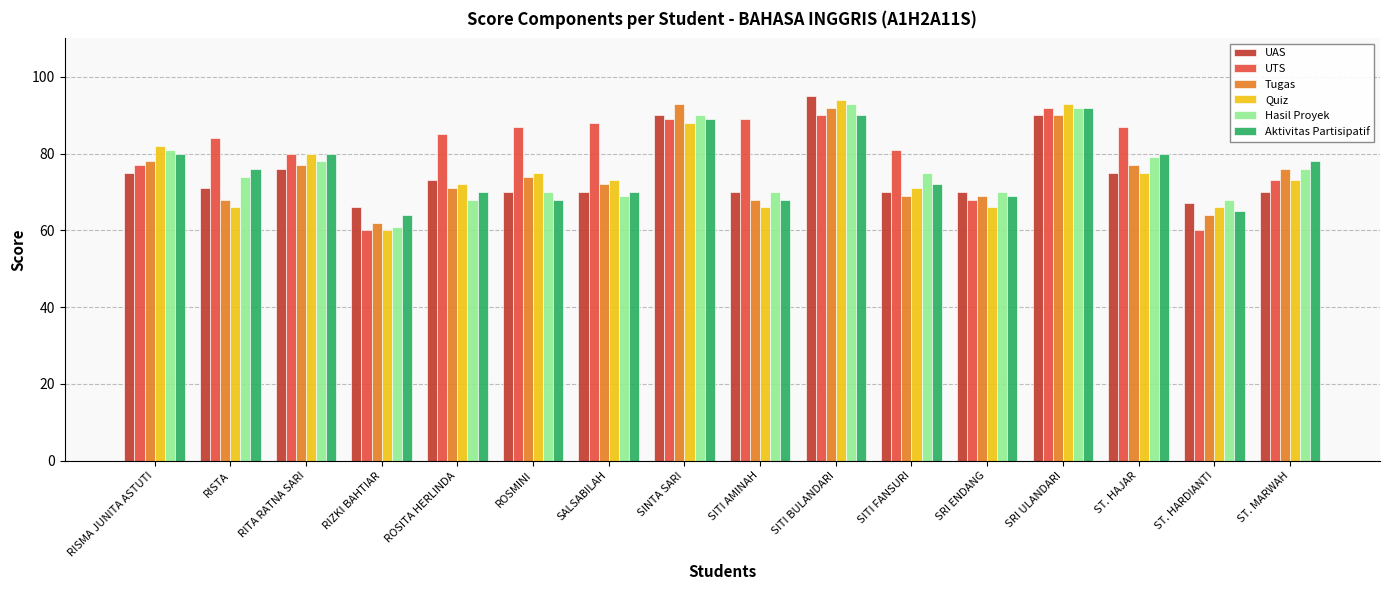

Which series has the largest total across all categories?

UTS